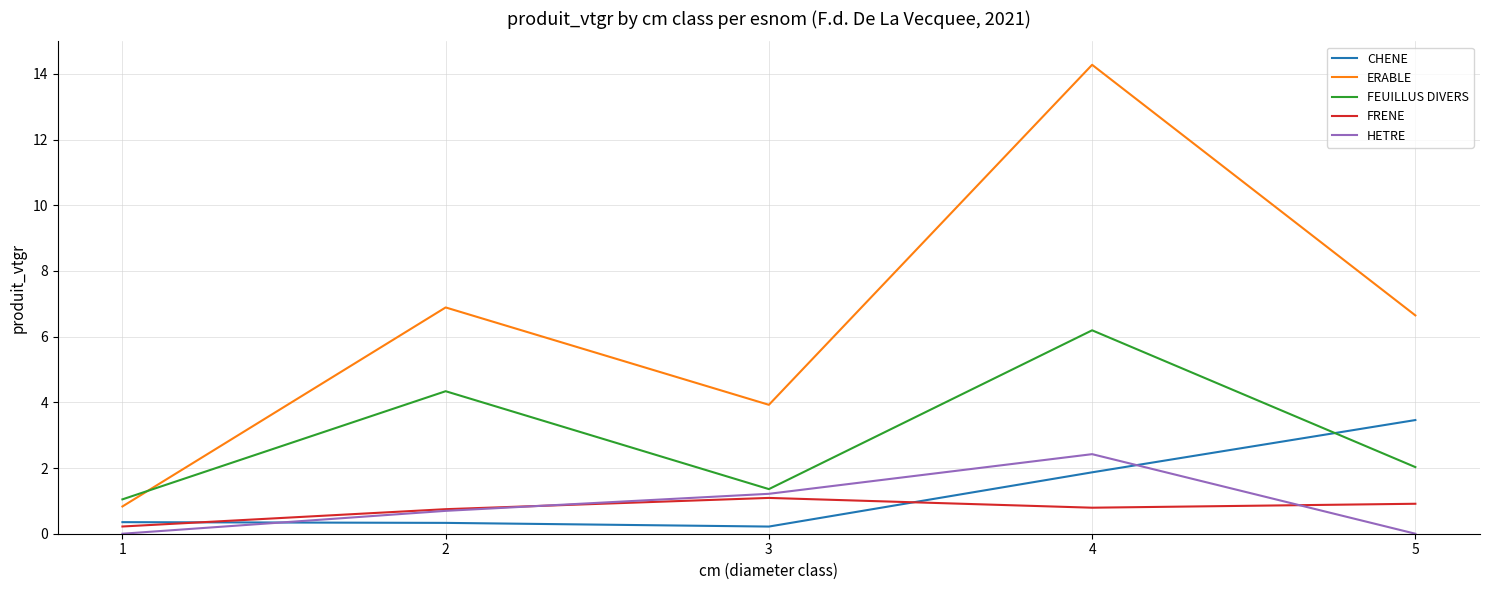

Is it true that FEUILLUS DIVERS equals 2.0 at 5?

True